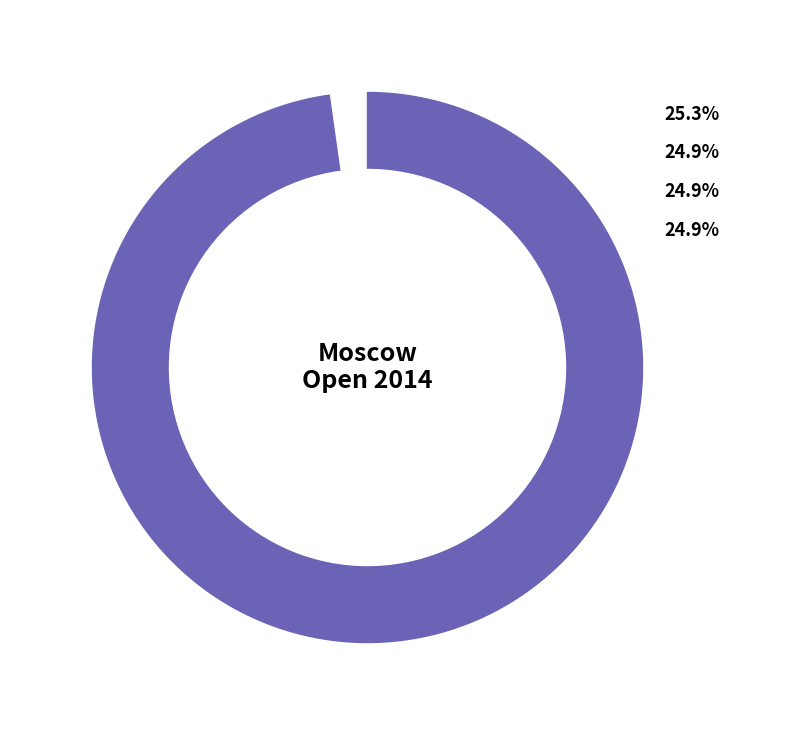

Is UKR the majority of the pie?

No